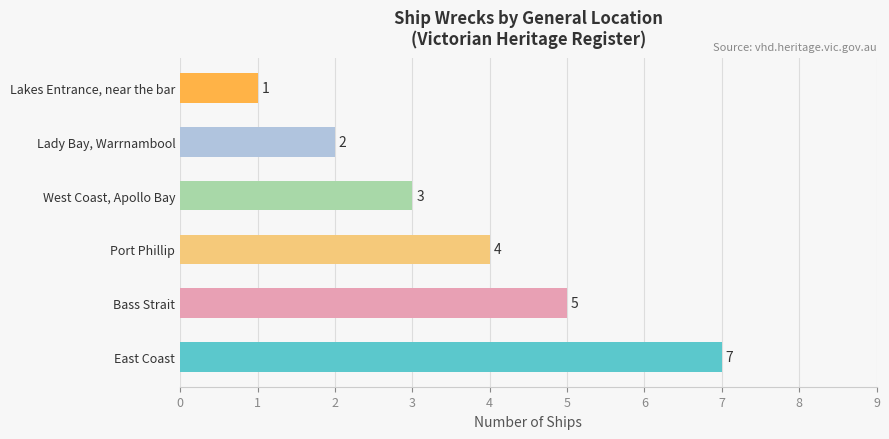

What is the ratio of the value at Lady Bay, Warrnambool to the value at Lakes Entrance, near the bar?

2.0